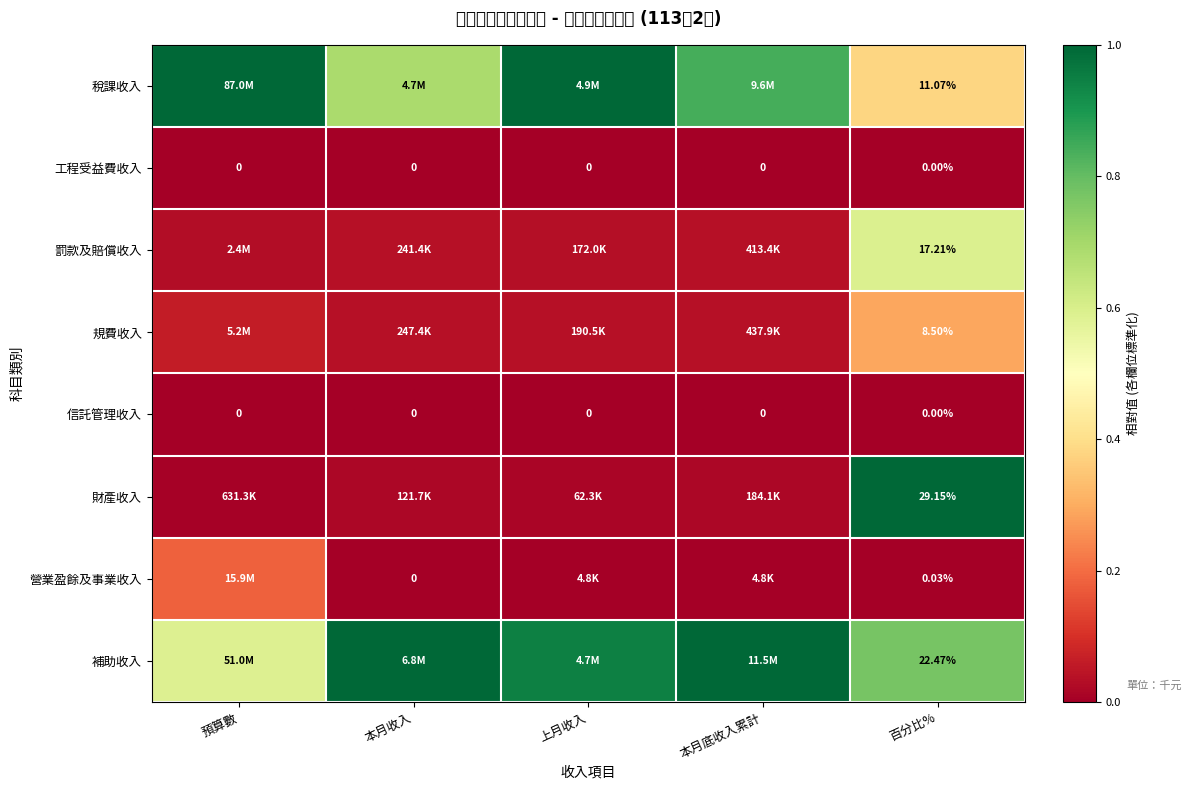

Is the value of 工程受益費收入 at 上月收入 greater than the value of 營業盈餘及事業收入 at 百分比%?

No